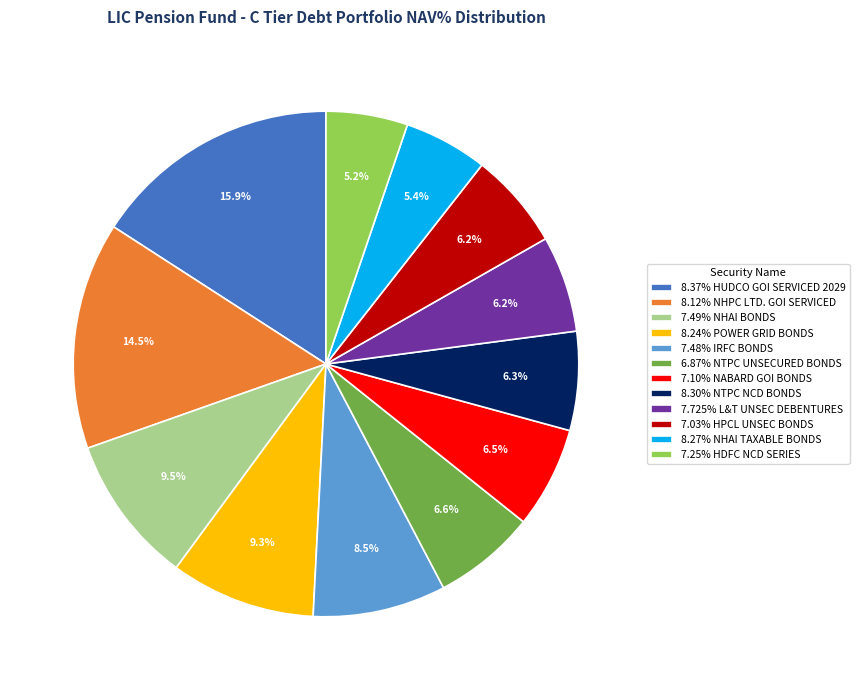

Count the number of slices in the pie.

12